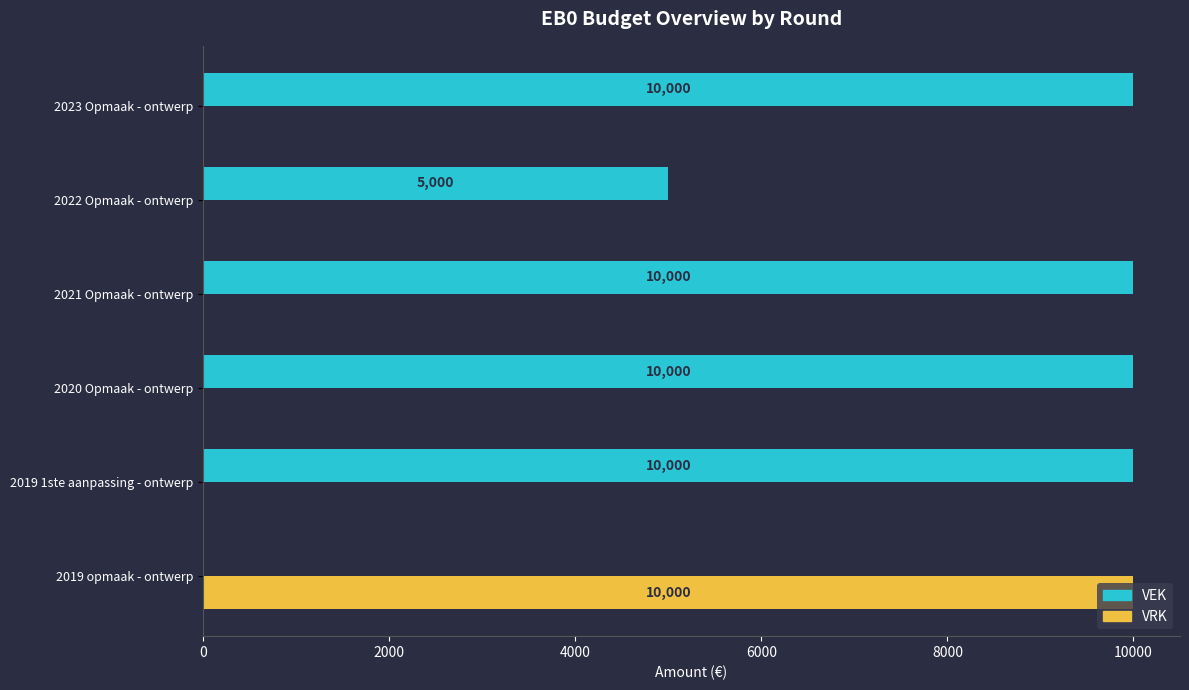

Which series has the largest total across all categories?

VEK